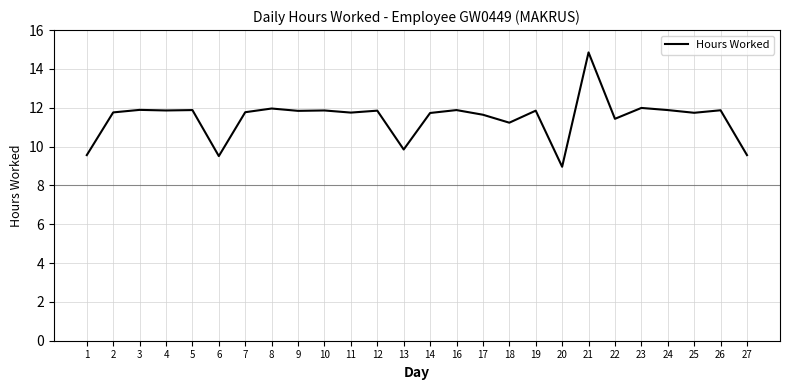

What is the average value?

11.5